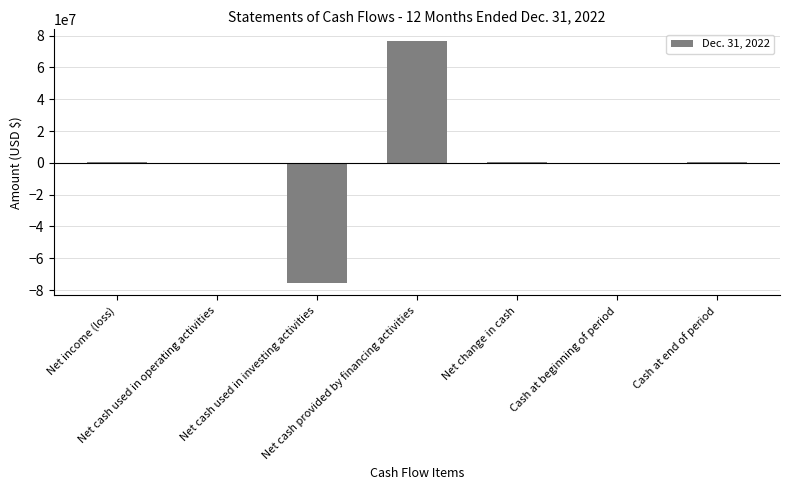

Which category has the highest value across all series?

Net cash provided by financing activities